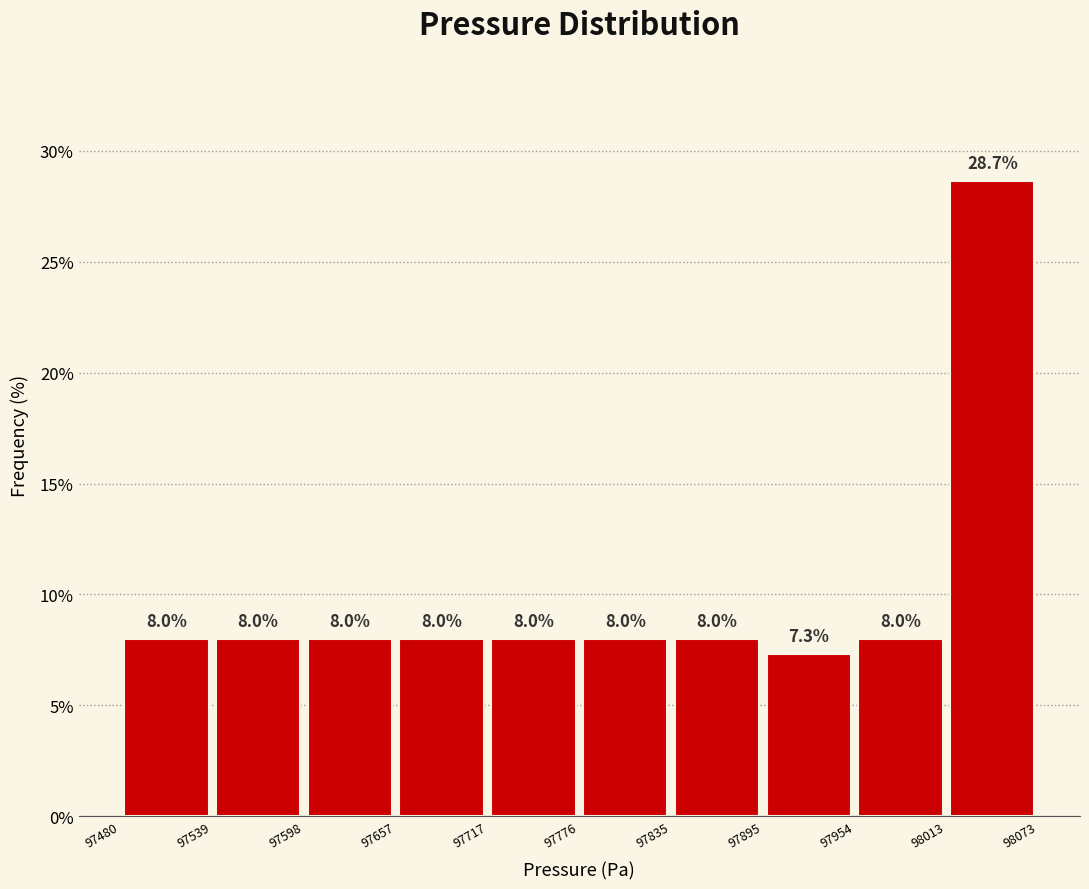

Reading left to right, transcribe this chart: for each bar, give the range it covers on the x-axis and its height.

97480 to 97539: 8.0
97539 to 97598: 8.0
97598 to 97657: 8.0
97657 to 97717: 8.0
97717 to 97776: 8.0
97776 to 97835: 8.0
97835 to 97895: 8.0
97895 to 97954: 7.3
97954 to 98013: 8.0
98013 to 98073: 28.7